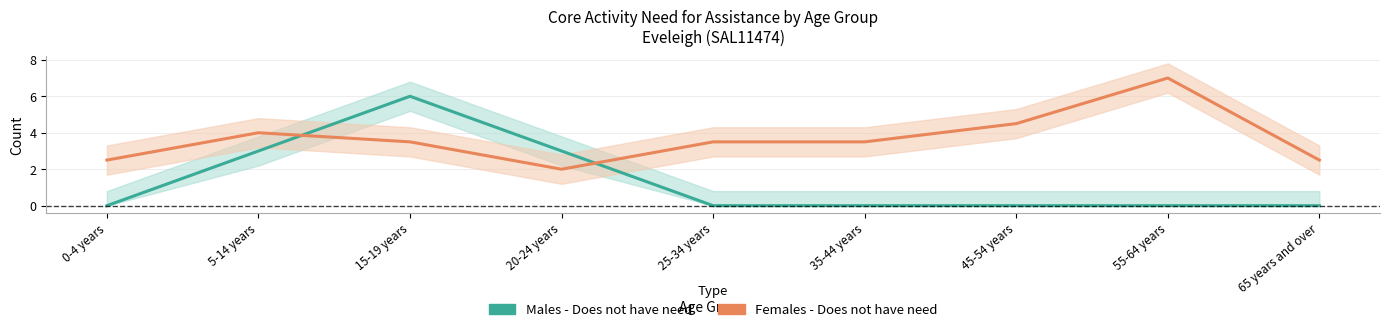

Between which two adjacent categories do Males - Does not have need and Females - Does not have need first intersect?

5-14 years and 15-19 years